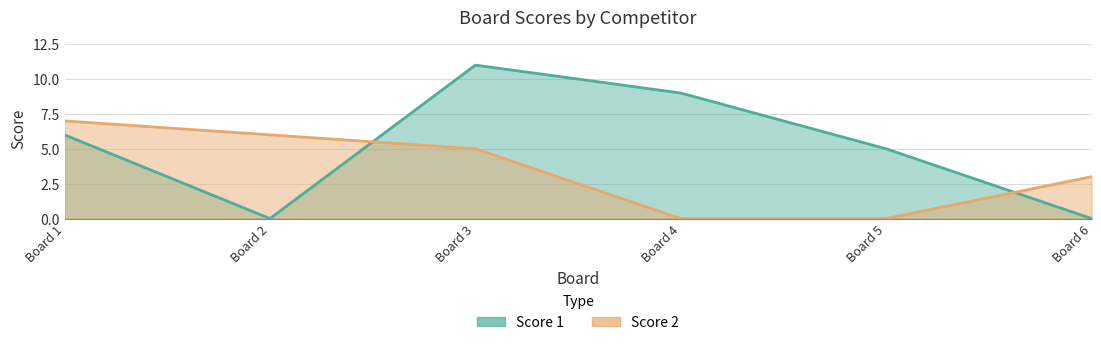

Is it true that Score 2 equals 5 at Board 3?

True